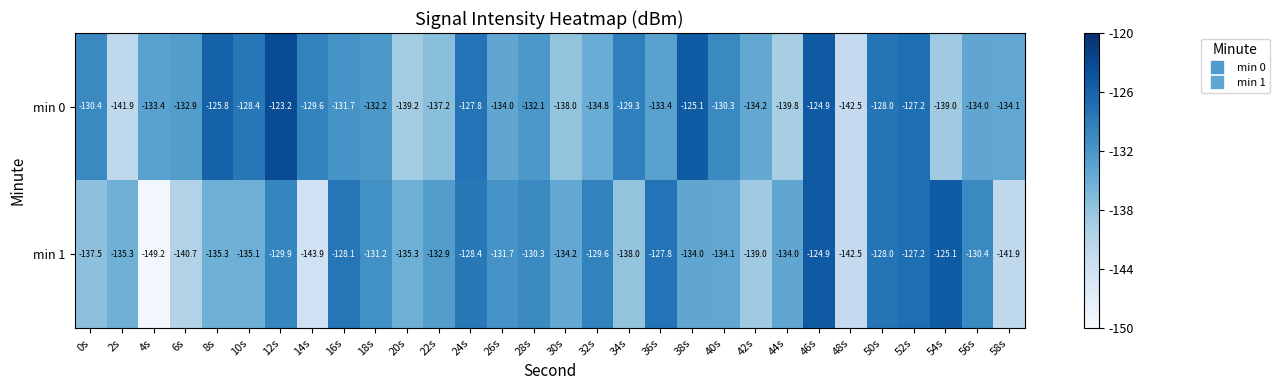

Is the value of min 1 at 2s greater than the value of min 0 at 18s?

No